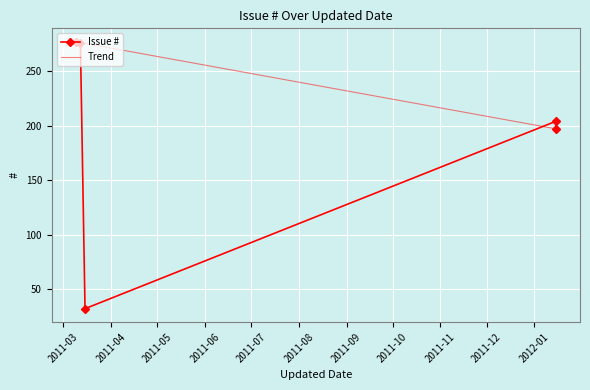

Is it true that the value at 2011-03-12 is 276?

True